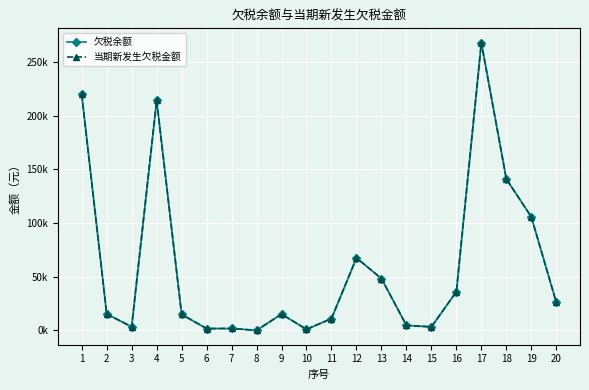

What is the total value across all series at 17?

535491.3